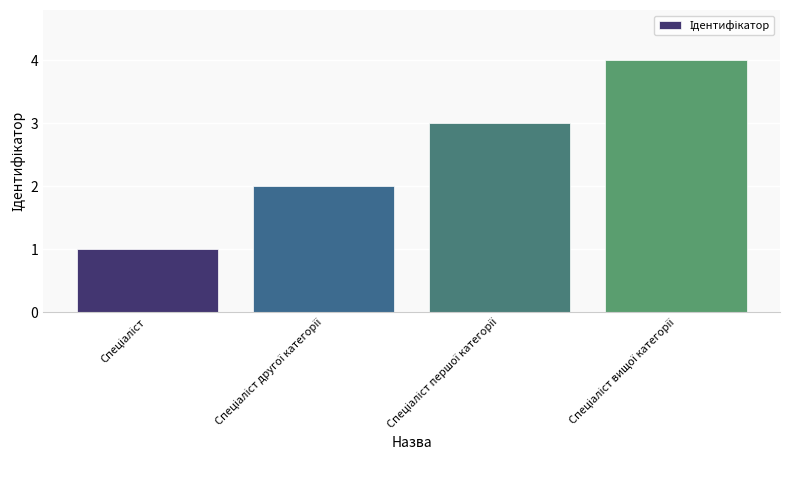

What is the difference between the maximum and minimum values?

3